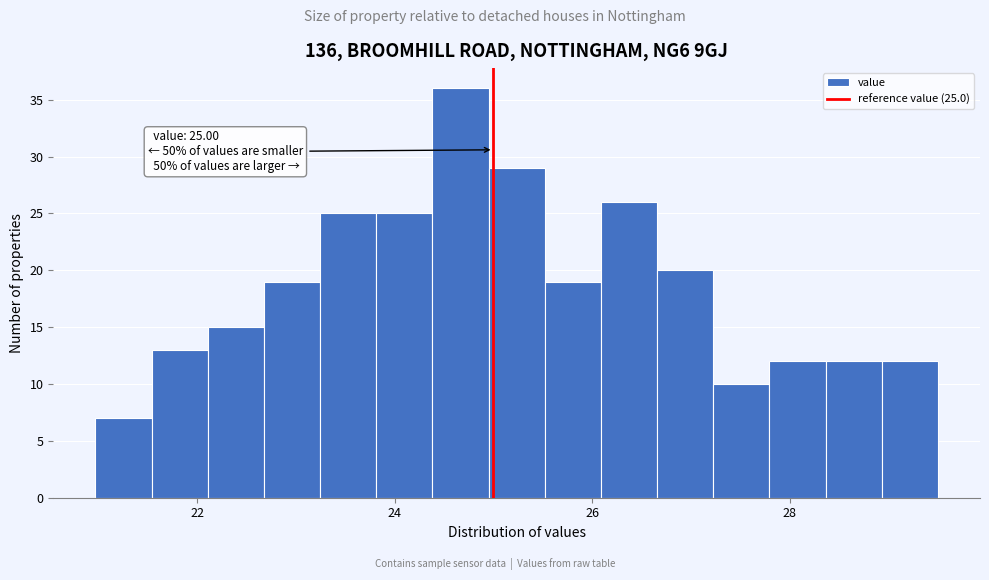

Read against the x-axis, roughly where is the centre of the tallest bar?

24.6